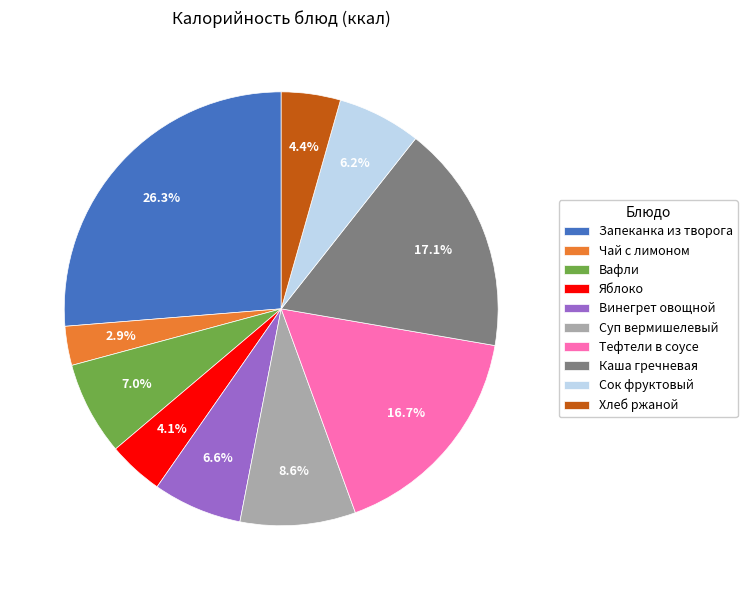

Is it true that Вафли is 19% of the pie?

False